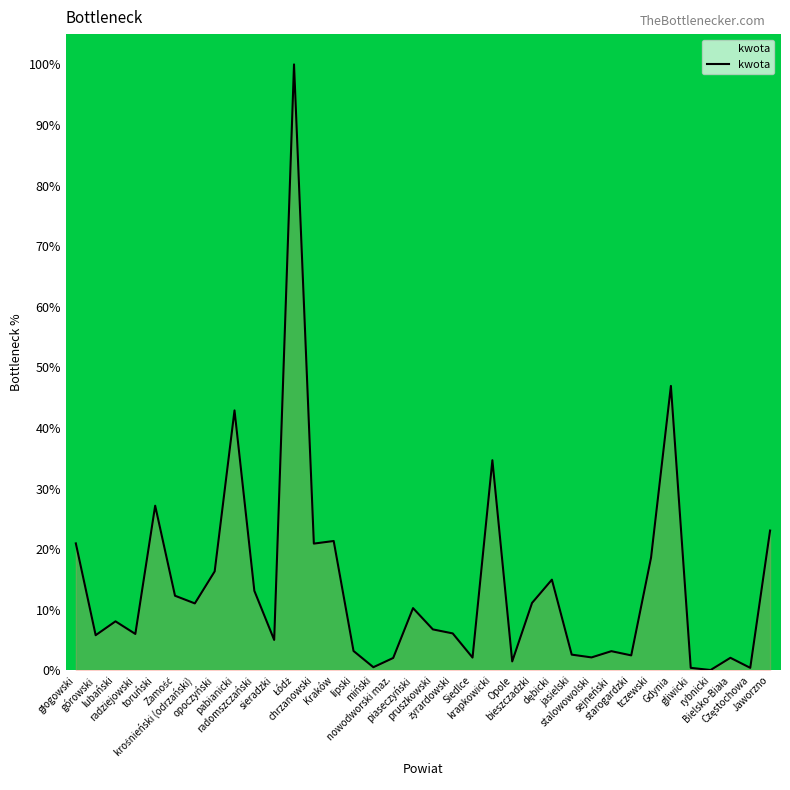

How many distinct data groups are displayed?

1